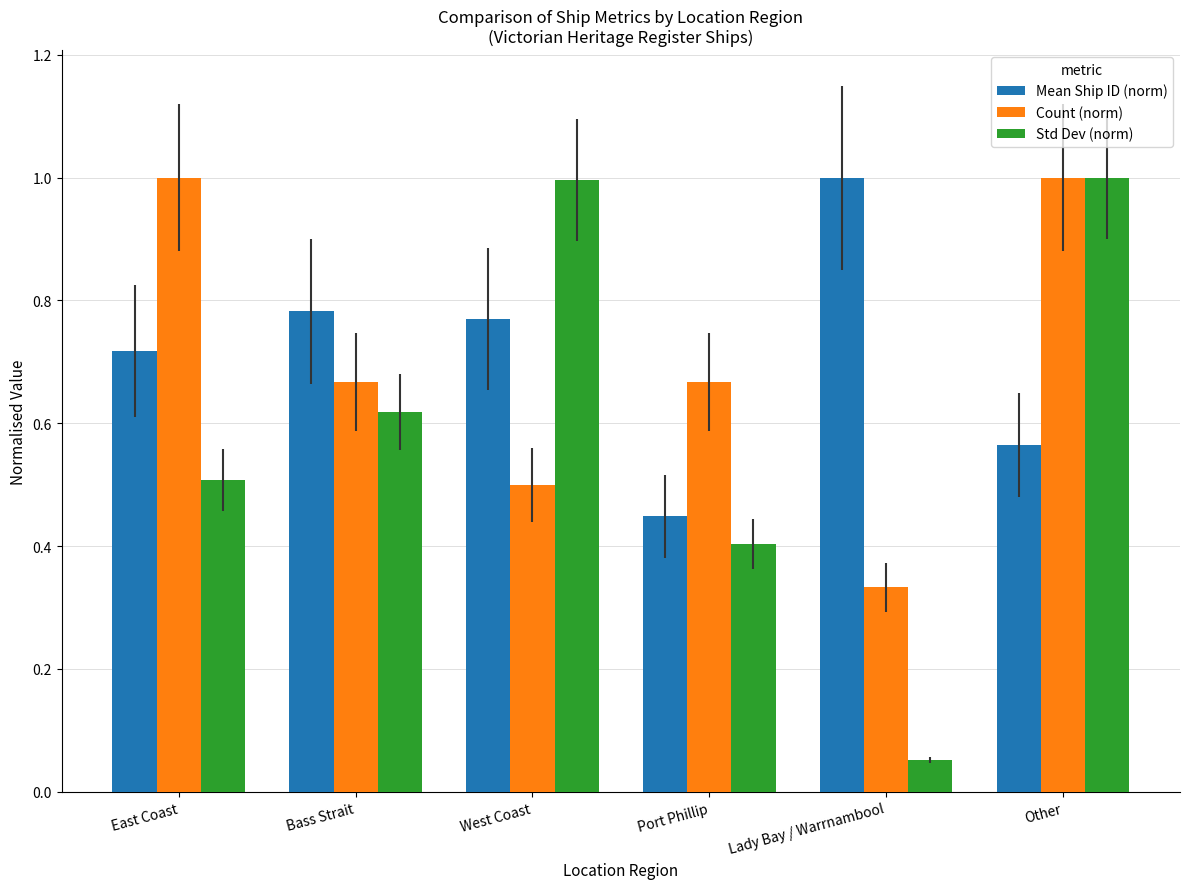

Which series has the largest total across all categories?

Mean Ship ID (norm)